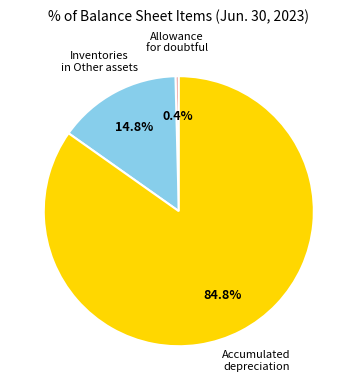

To the nearest percent, what is the average slice percentage?

33%